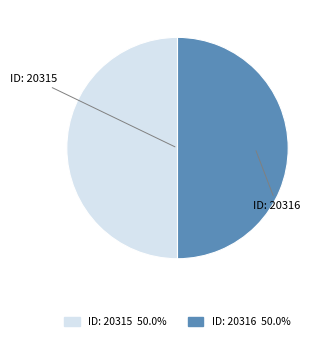

Do ID: 20315 and ID: 20316 together represent more than half of the pie?

Yes